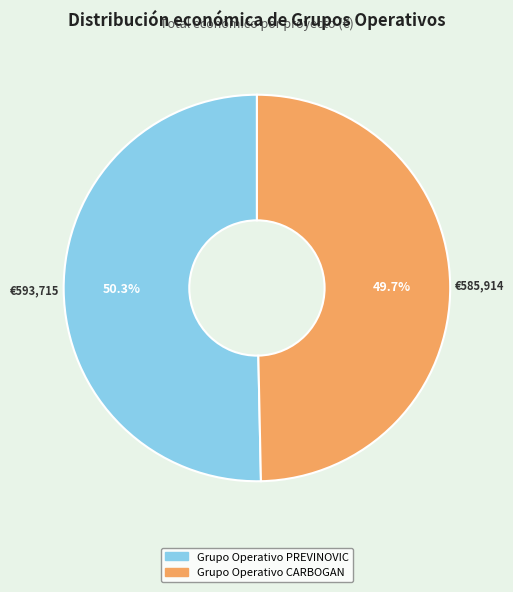

To the nearest percent, what is the difference between the Grupo Operativo PREVINOVIC and Grupo Operativo CARBOGAN slice percentages?

1%